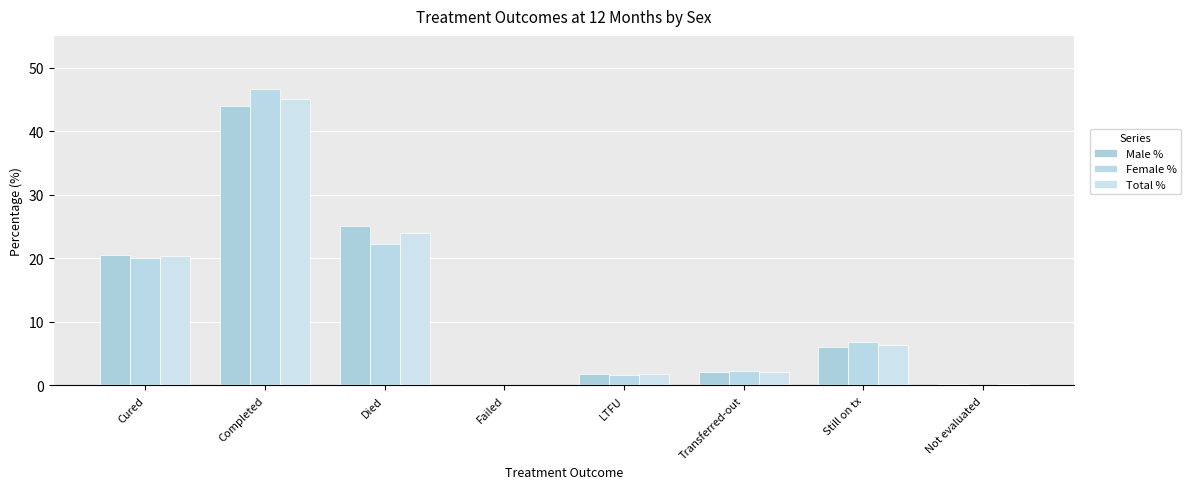

Reading right to left, what are all the values shown in this chart?

Male %: Not evaluated=0.3	Still on tx=6.1	Transferred-out=2.1	LTFU=1.8	Failed=0.1	Died=25.1	Completed=43.9	Cured=20.6
Female %: Not evaluated=0.1	Still on tx=6.9	Transferred-out=2.3	LTFU=1.7	Failed=0.1	Died=22.2	Completed=46.6	Cured=20.0
Total %: Not evaluated=0.2	Still on tx=6.4	Transferred-out=2.2	LTFU=1.8	Failed=0.1	Died=23.9	Completed=45.0	Cured=20.3